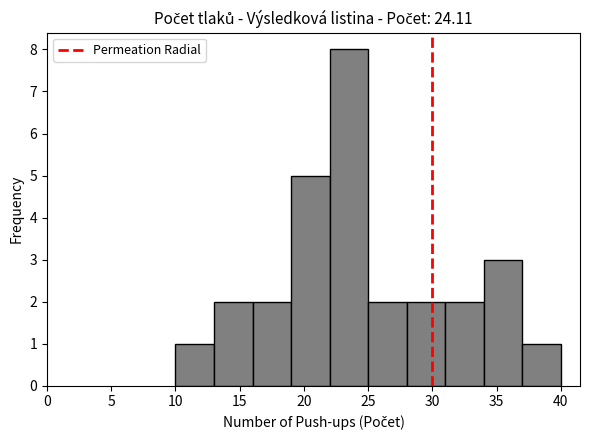

How tall is the bar that spans 13 to 16 on the x-axis? The values are not printed on the chart, so give them approximately, as read against the axis.

2